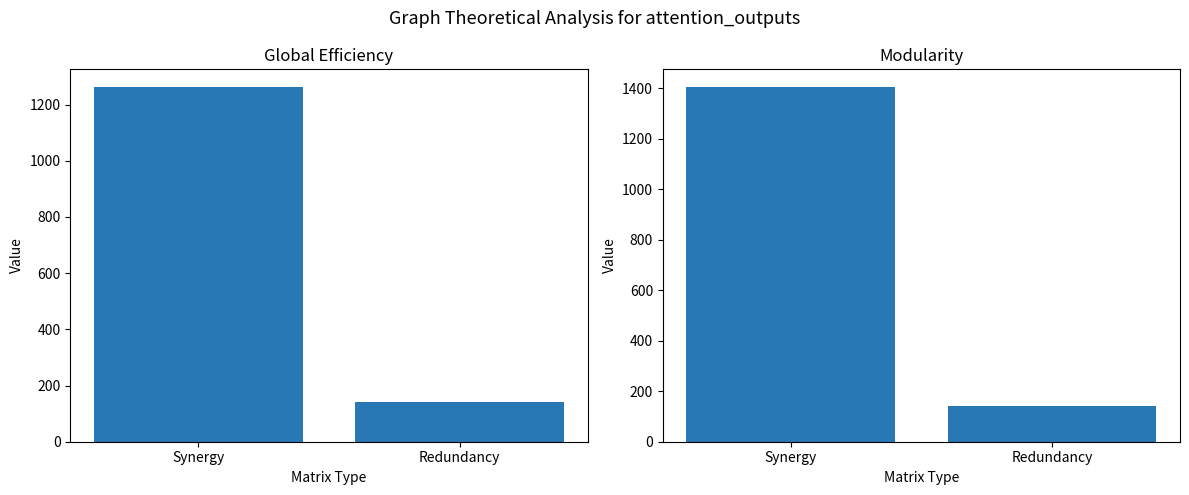

What is the difference between the maximum and minimum values in the Global Efficiency series?

1119.3